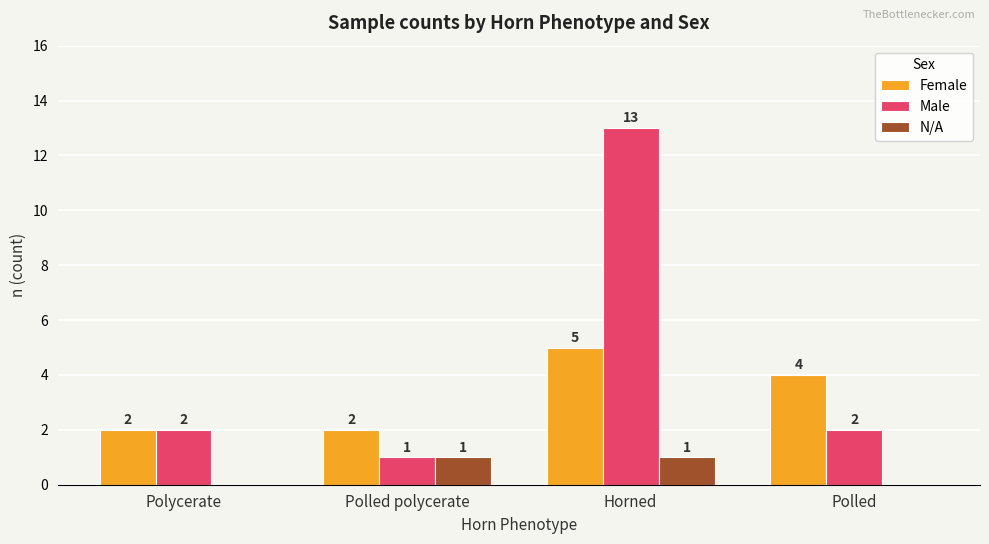

How many groups of bars are there?

4